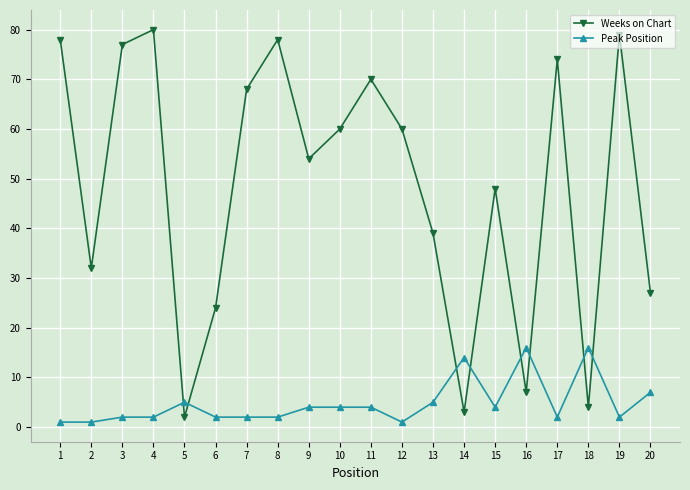

Is the value of Peak Position at 19 greater than the value of Weeks on Chart at 19?

No